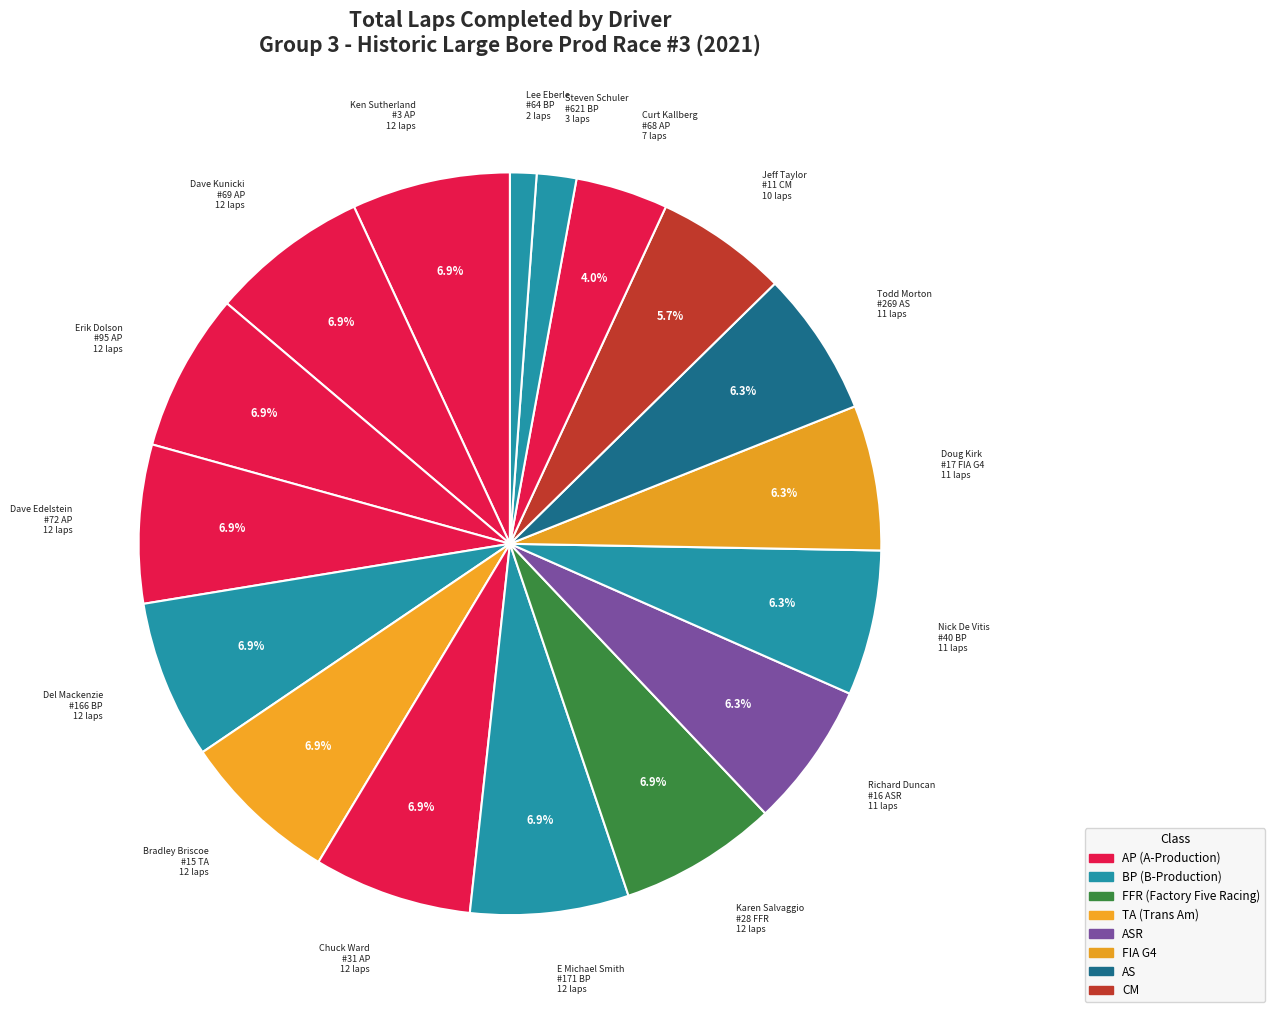

Does Curt Kallberg #68 AP 7 laps account for over 50% of the chart?

No